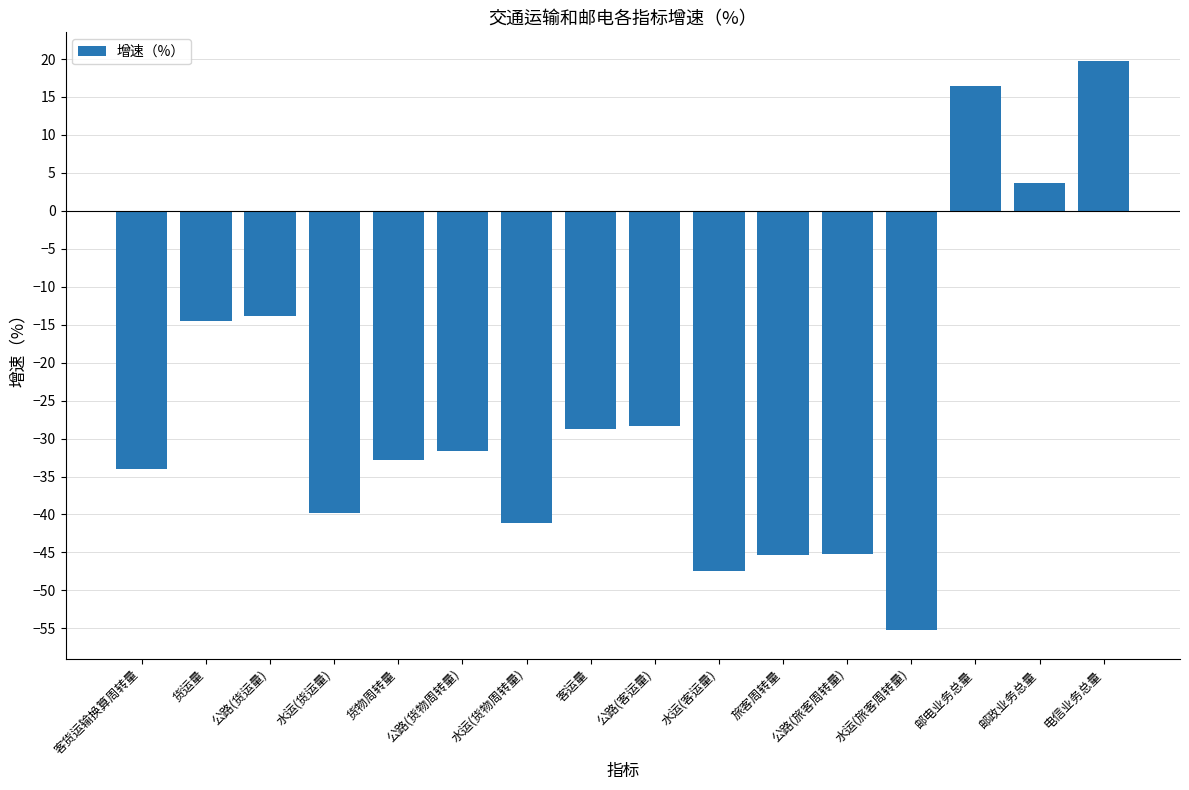

What is the difference between the values at 公路(旅客周转量) and 货运量?

30.7